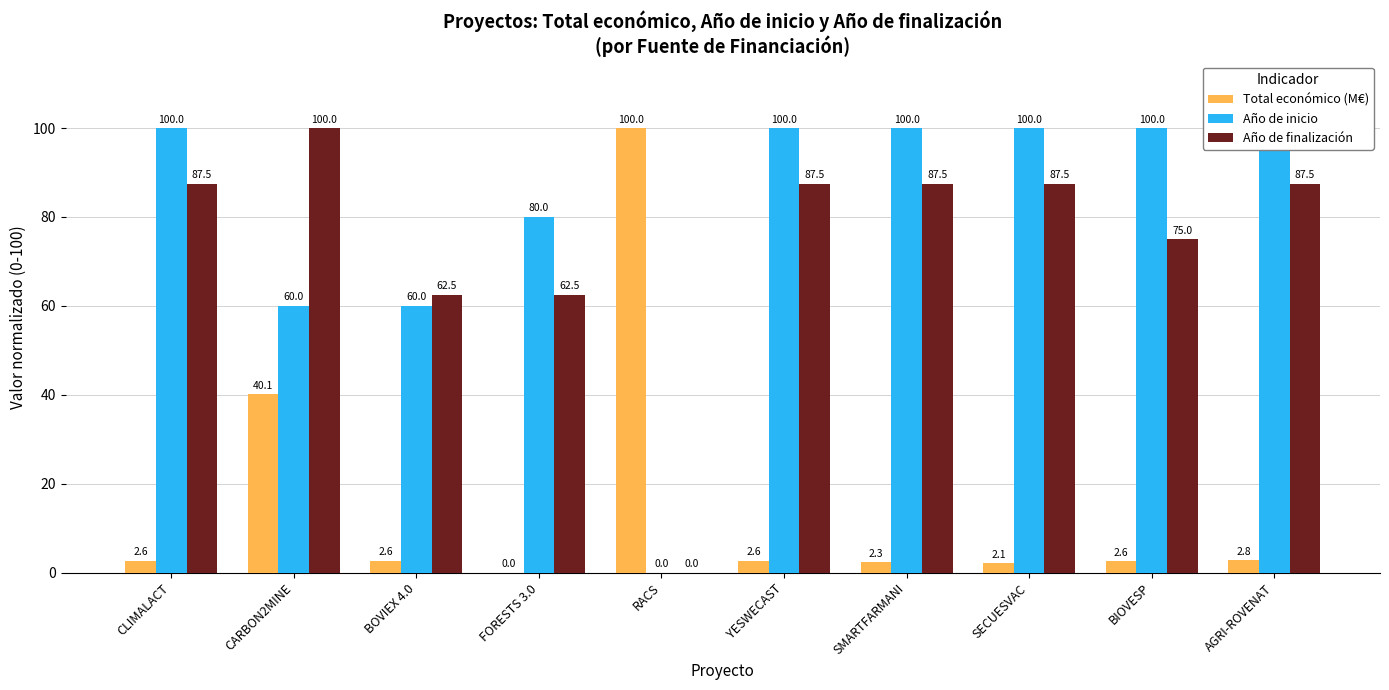

How many values in Total económico (M€) are above zero?

9